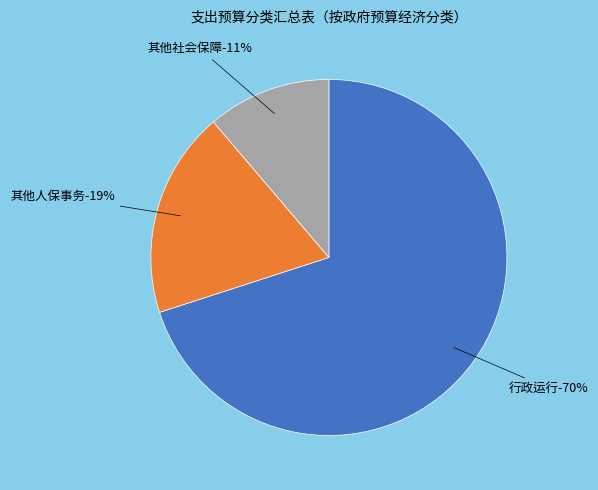

Which slice is the largest?

行政运行